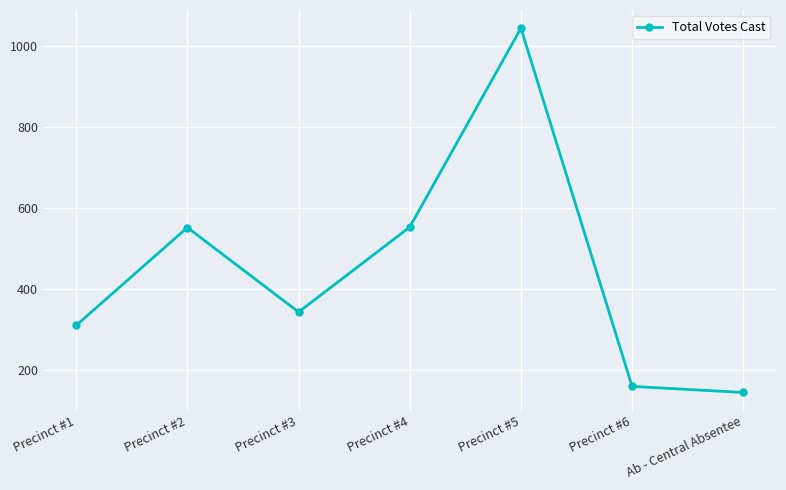

Where is the first local minimum?

Precinct #3